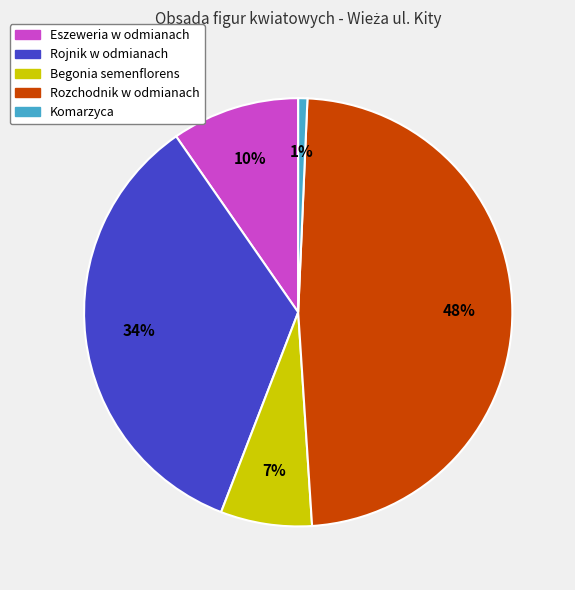

To the nearest percent, what portion does Komarzyca represent?

1%